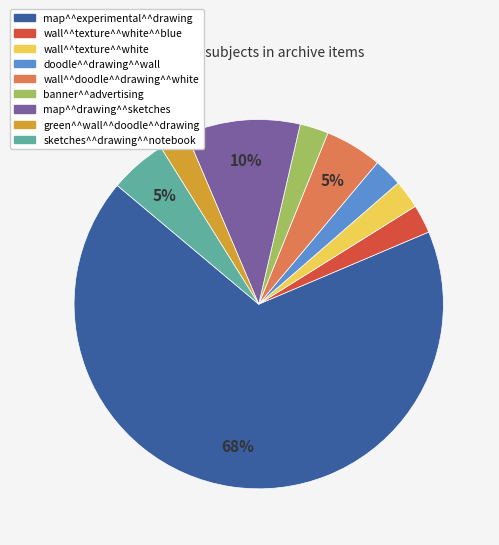

Is there any slice that represents more than half of the pie?

Yes